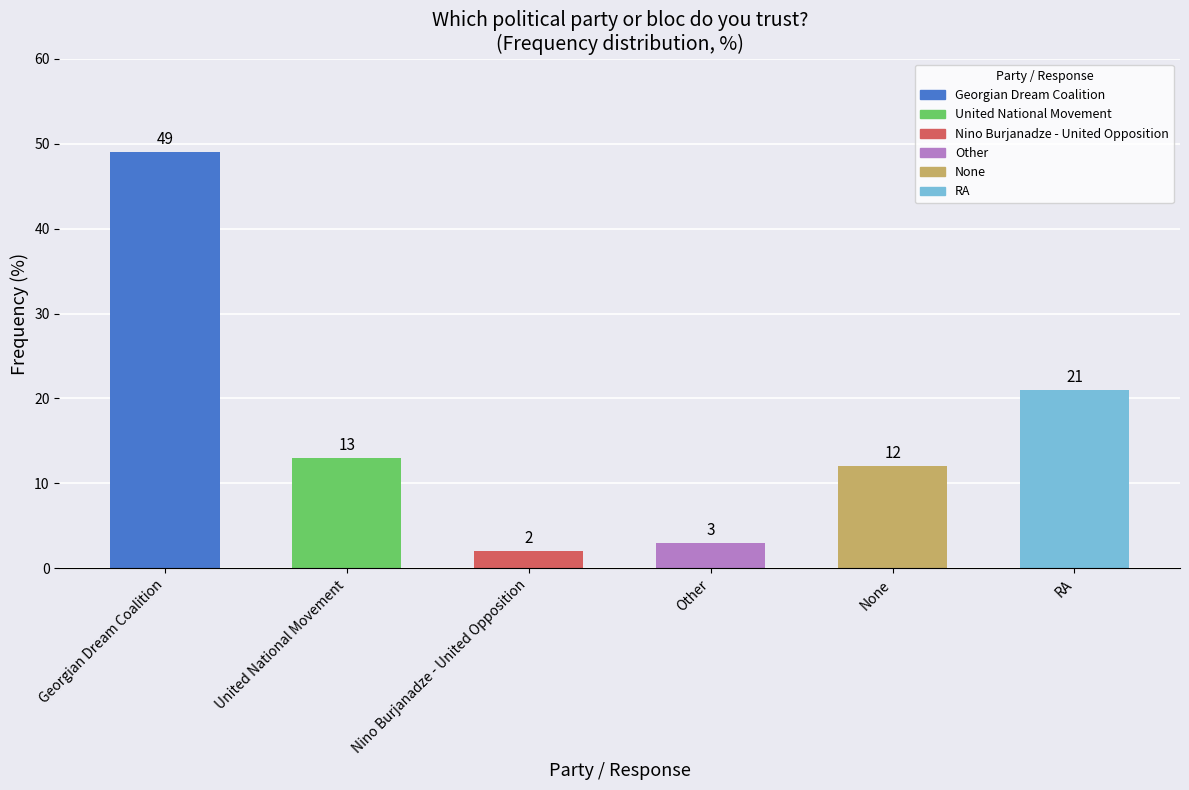

What is the value of the 6th bar from the left?

21